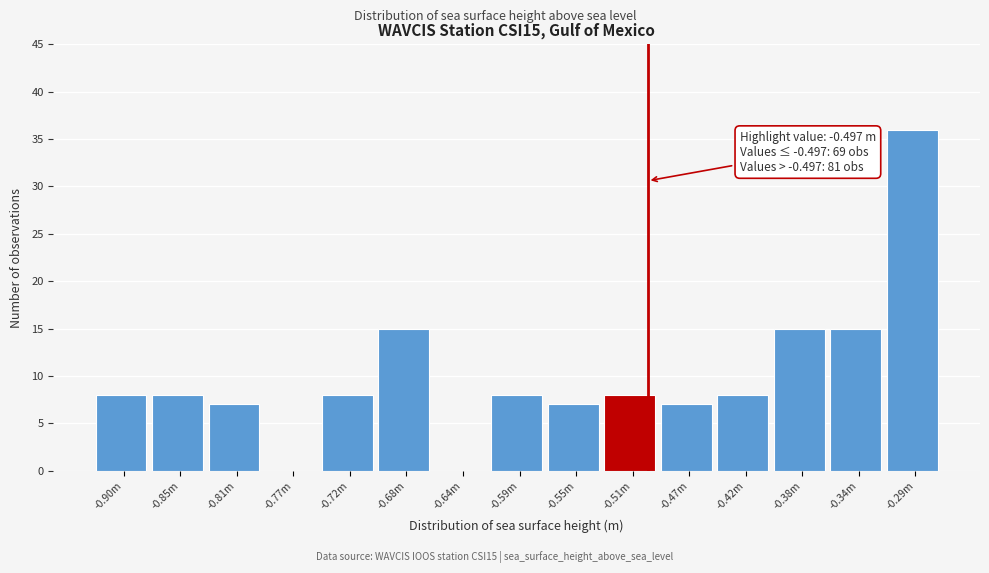

Reading left to right, list all the values displayed in this chart.

-0.90m=8	-0.85m=8	-0.81m=7	-0.77m=0	-0.72m=8	-0.68m=15	-0.64m=0	-0.59m=8	-0.55m=7	-0.51m=8	-0.47m=7	-0.42m=8	-0.38m=15	-0.34m=15	-0.29m=36